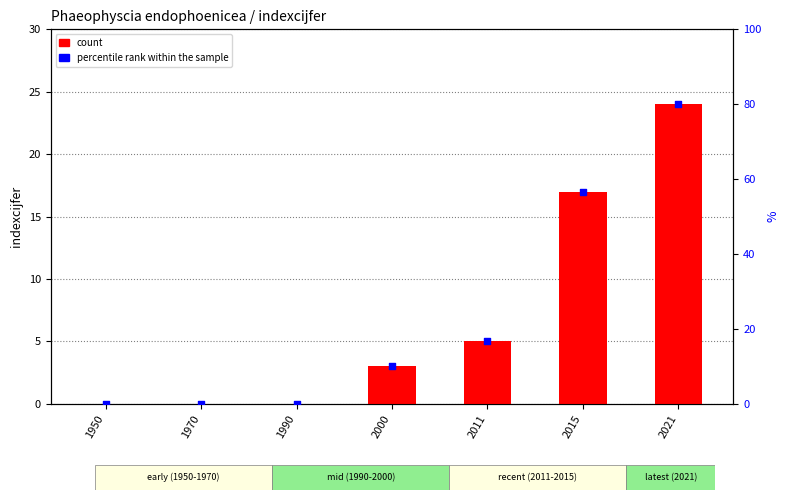

At how many categories does at least one series exceed 77?

1